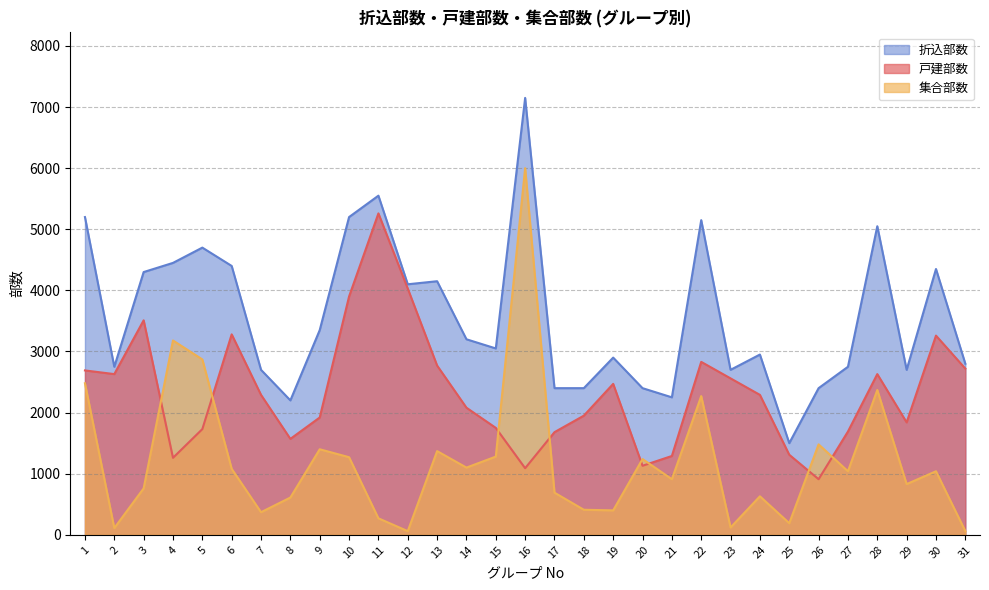

How many interior local peaks does the 戸建部数 series have?

7